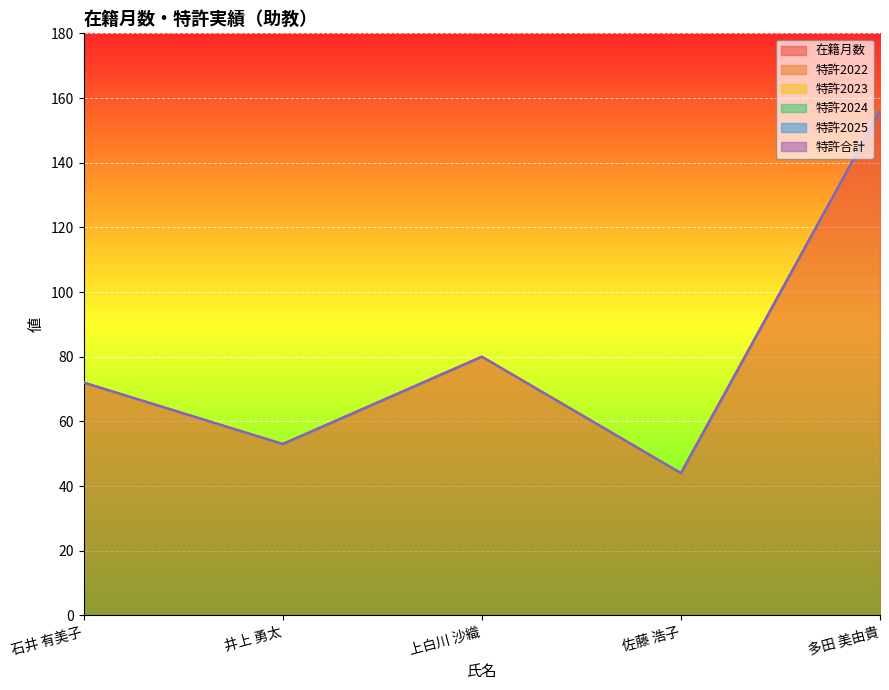

What is the label of the 5th point from the right?

石井 有美子